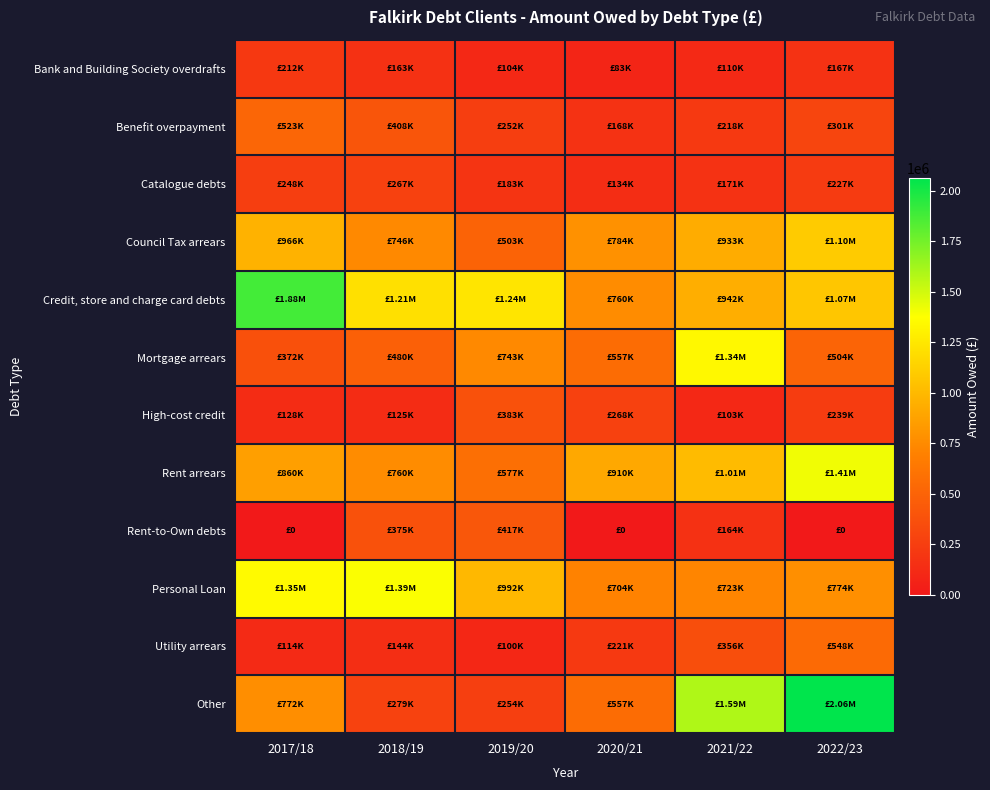

Reading left to right, transcribe all the data shown in this chart.

Bank and Building Society overdrafts: 2017/18=212478.3	2018/19=162958.8	2019/20=104192.3	2020/21=83380.5	2021/22=109732.1	2022/23=167277.1
Benefit overpayment: 2017/18=523298.4	2018/19=407705.4	2019/20=252325.9	2020/21=167712.1	2021/22=218081.1	2022/23=300775.3
Catalogue debts: 2017/18=248328.5	2018/19=266723.1	2019/20=183359.0	2020/21=133660.7	2021/22=170984.7	2022/23=226710.9
Council Tax arrears: 2017/18=966454.0	2018/19=745668.8	2019/20=503480.0	2020/21=783995.1	2021/22=932884.0	2022/23=1100266.1
Credit, store and charge card debts: 2017/18=1882181.9	2018/19=1211895.8	2019/20=1240215.3	2020/21=759656.5	2021/22=942255.2	2022/23=1071443.9
Mortgage arrears: 2017/18=371710.8	2018/19=480378.6	2019/20=742734.4	2020/21=556531.2	2021/22=1339658.9	2022/23=503962.2
High-cost credit: 2017/18=128477.1	2018/19=125402.7	2019/20=382658.3	2020/21=268262.2	2021/22=103266.1	2022/23=238776.2
Rent arrears: 2017/18=859908.3	2018/19=760164.7	2019/20=577307.1	2020/21=909905.0	2021/22=1014976.1	2022/23=1412756.5
Rent-to-Own debts: 2017/18=0.0	2018/19=375377.6	2019/20=416524.8	2020/21=0.0	2021/22=164346.8	2022/23=0.0
Personal Loan: 2017/18=1352073.4	2018/19=1386052.8	2019/20=991691.1	2020/21=704370.2	2021/22=723173.4	2022/23=774010.4
Utility arrears: 2017/18=113678.4	2018/19=143938.7	2019/20=99565.4	2020/21=221246.1	2021/22=356412.6	2022/23=548031.6
Other: 2017/18=772202.9	2018/19=279344.2	2019/20=254373.0	2020/21=557397.6	2021/22=1591566.7	2022/23=2063891.4